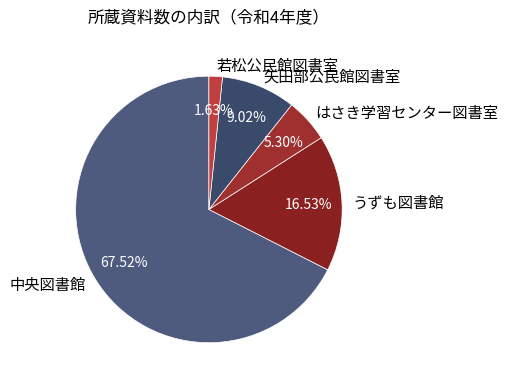

What percentage is the 矢田部公民館図書室 slice, to the nearest percent?

9%